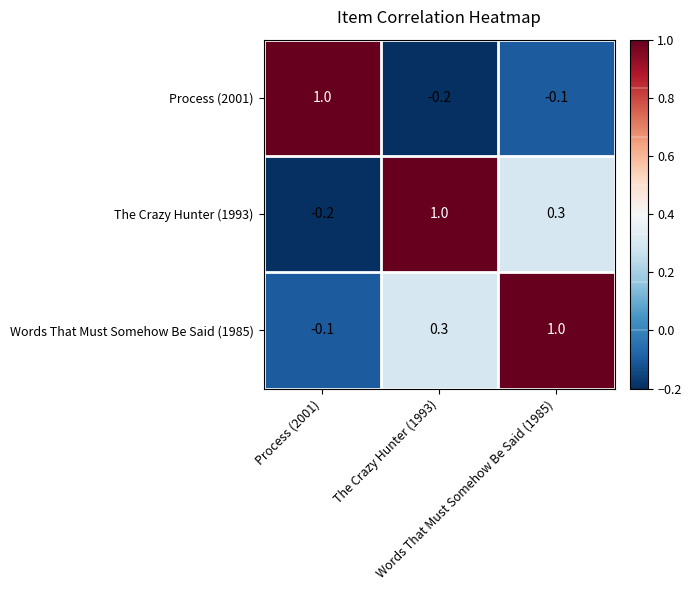

What is the greatest value displayed?

1.0